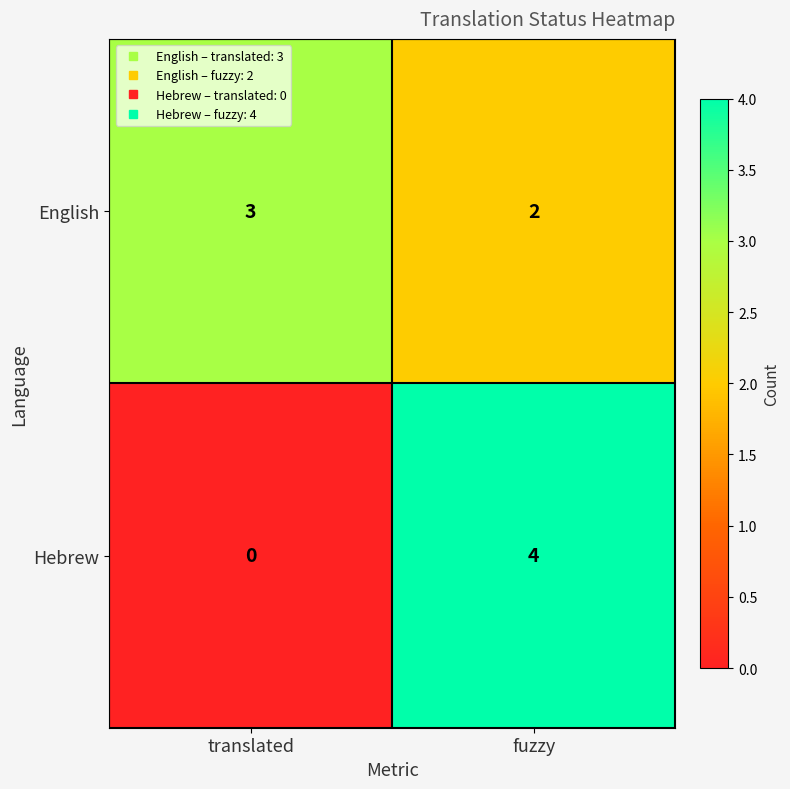

What is the difference between the maximum and minimum values in the Hebrew series?

4